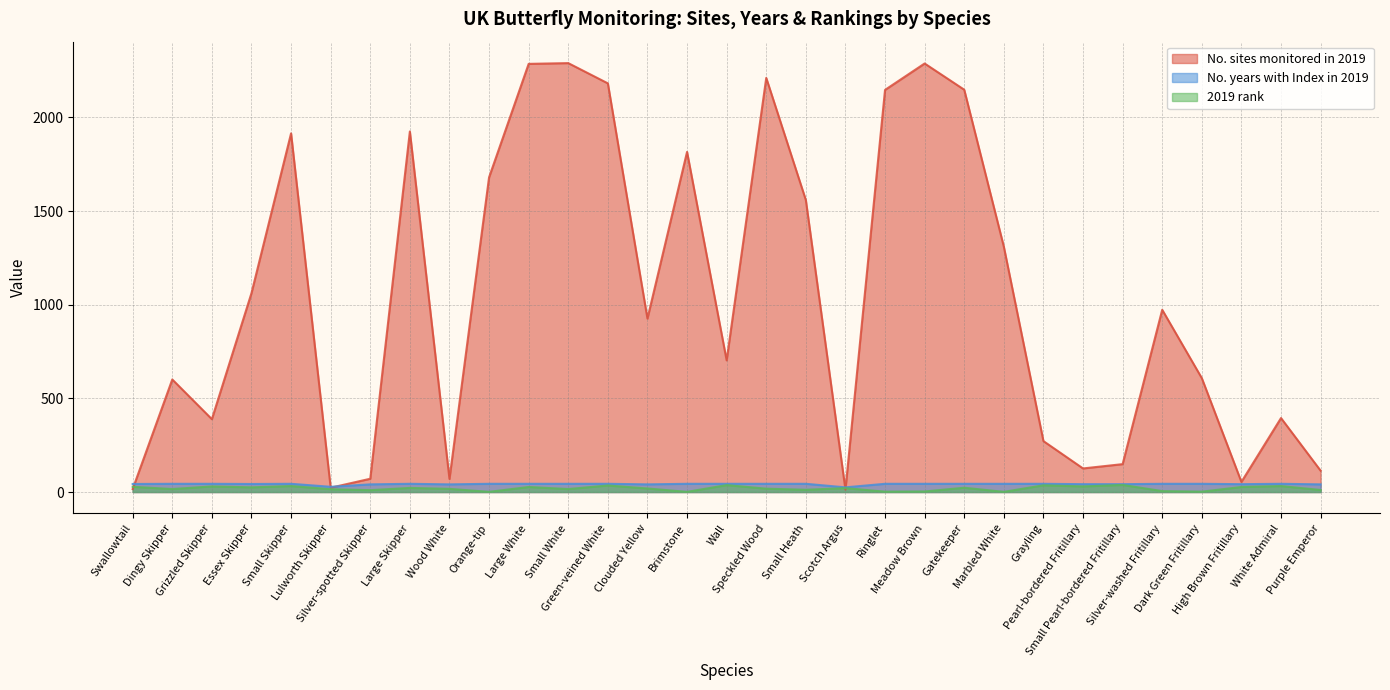

How many values in the No. sites monitored in 2019 series are below 926?

15